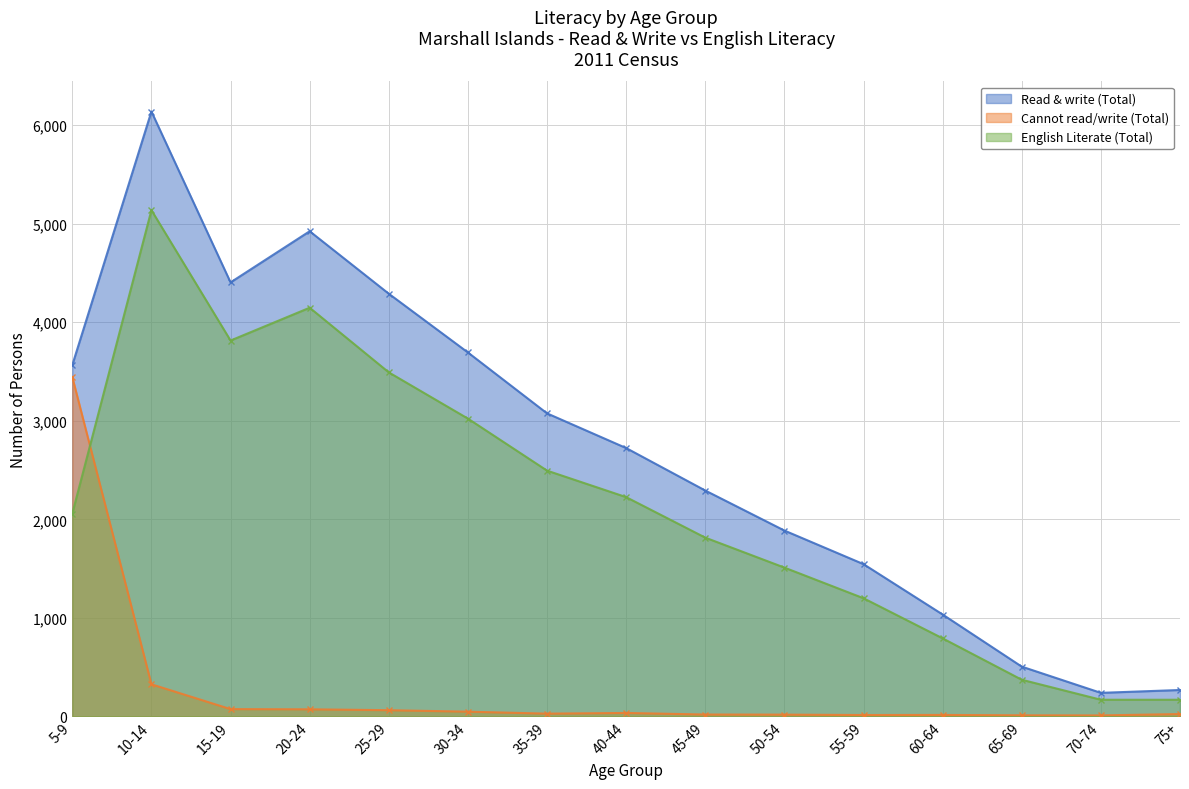

At 25-29, list the series in order from smallest to largest.

Cannot read/write (Total), English Literate (Total), Read & write (Total)